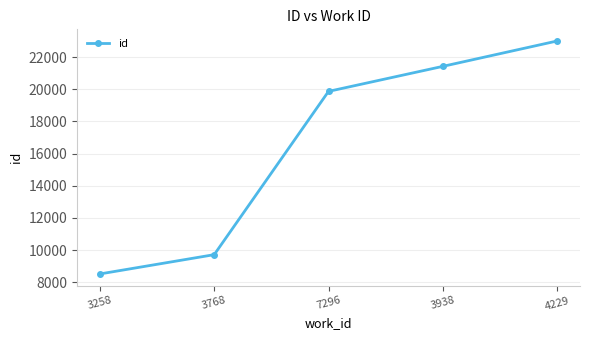

At which label is the value closest to 15757?

7296